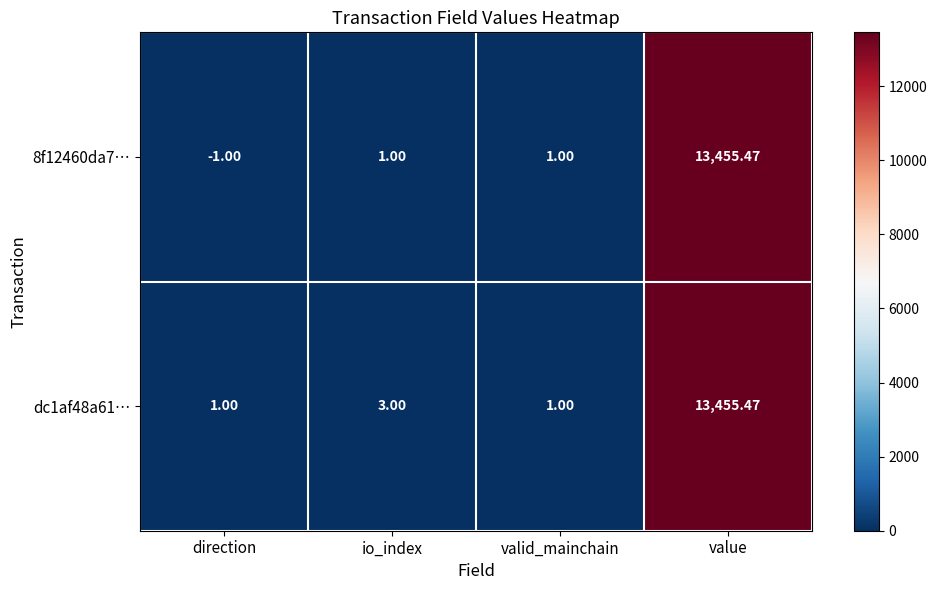

Count the number of categories in the chart.

4